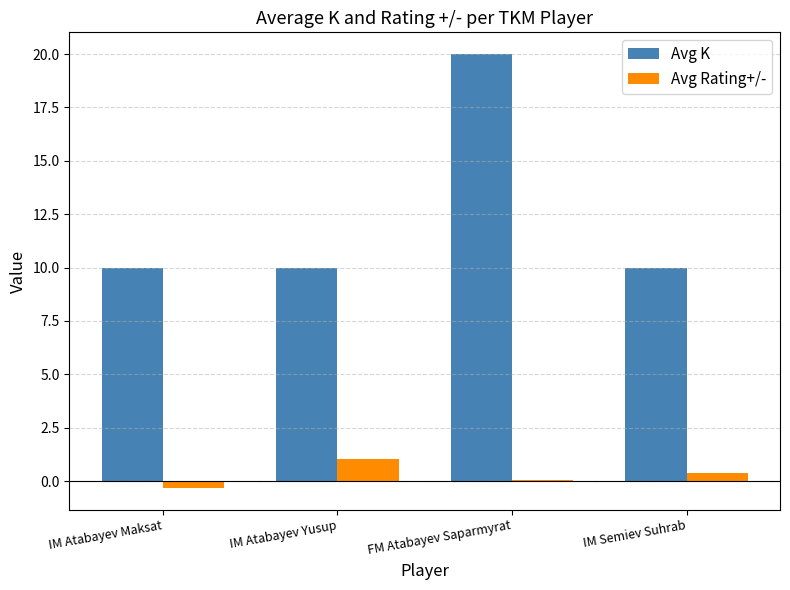

What are all the series names shown in the legend?

Avg K, Avg Rating+/-